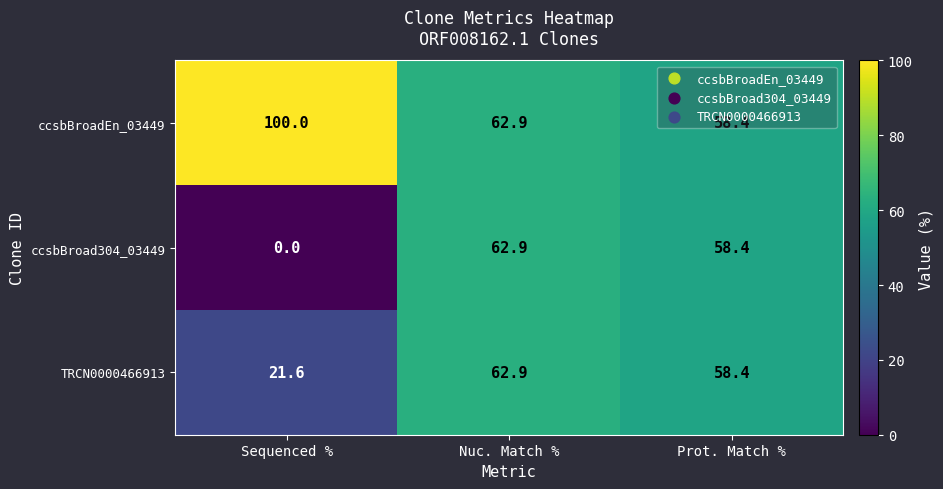

What is the maximum value shown in the chart?

100.0